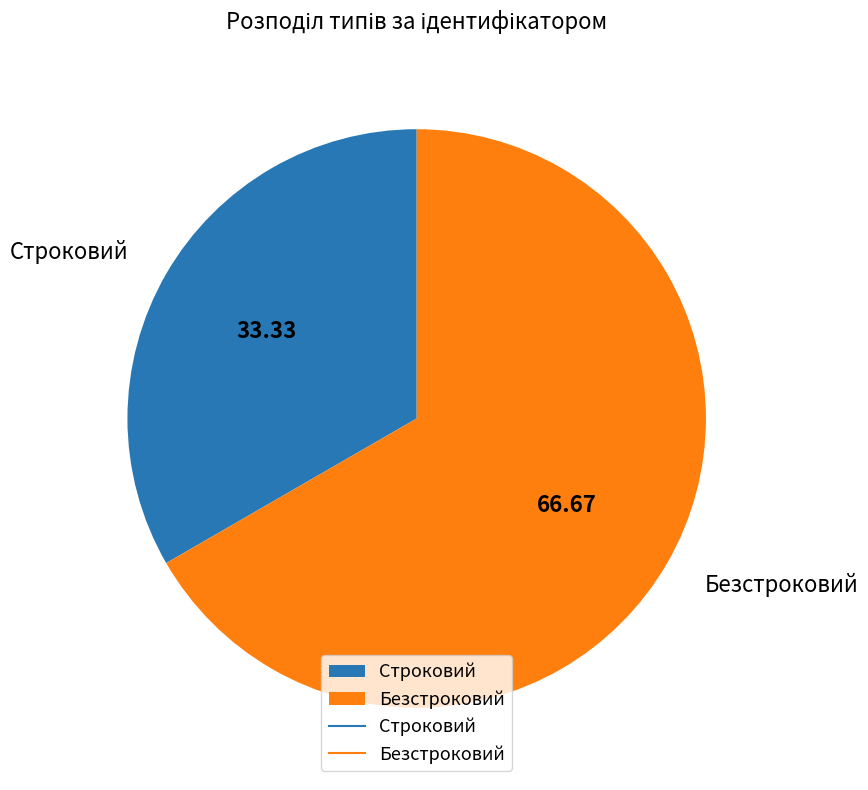

Approximately how many times larger is the value at Безстроковий compared to Строковий?

2.0